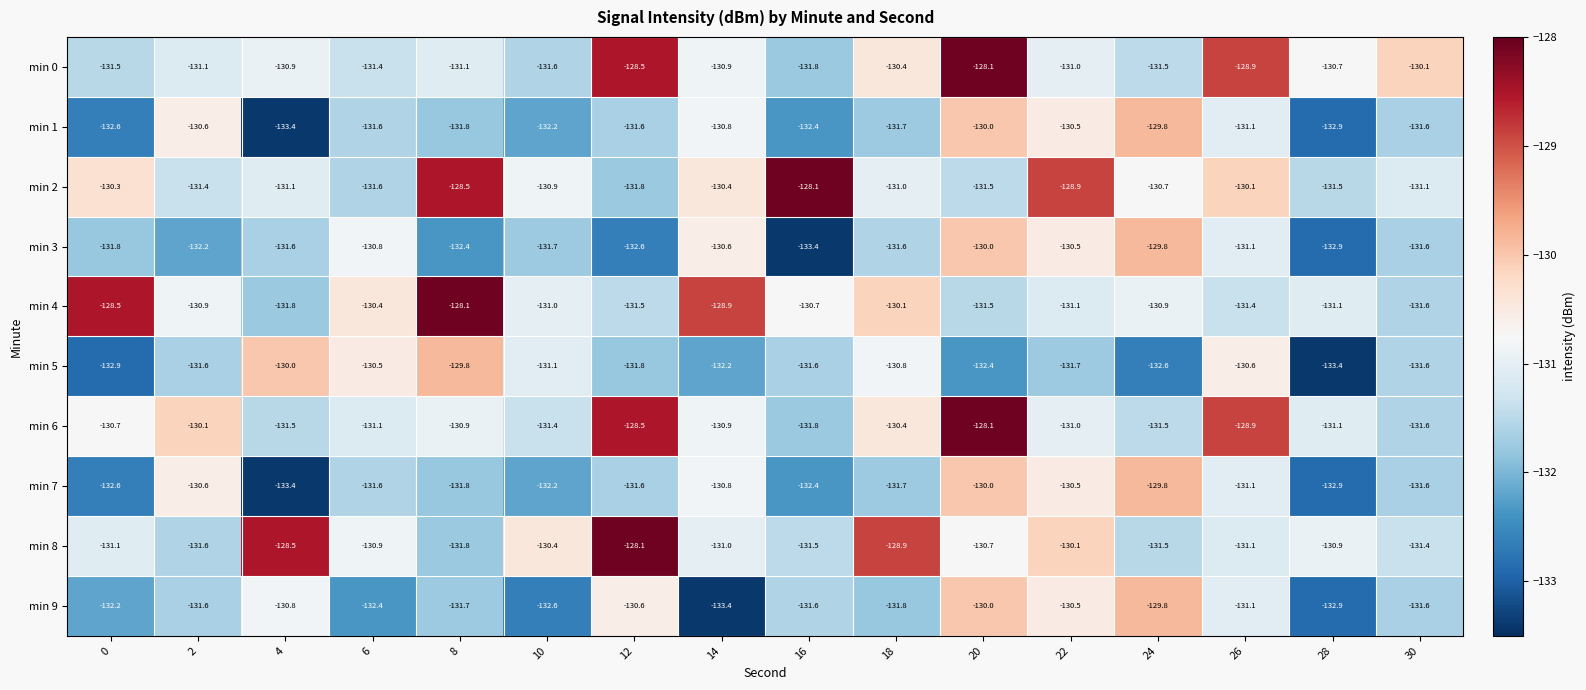

The min 9 series shows -132.9 at 28. True or false?

True